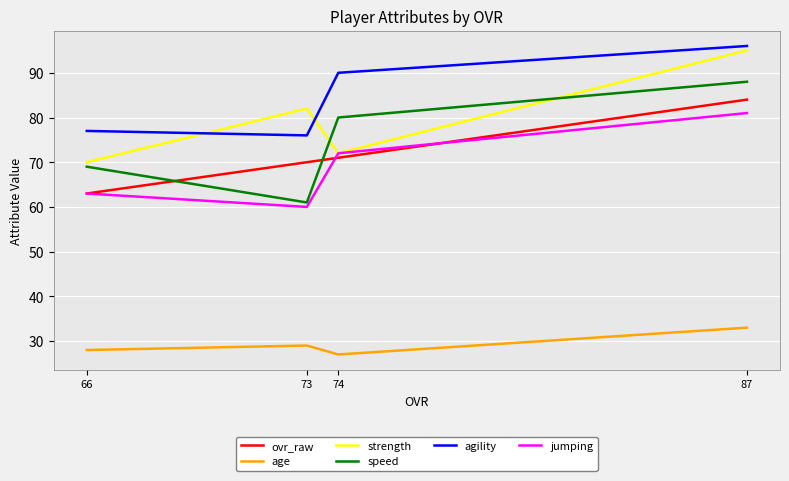

True or false: jumping and speed cross at least once.

False